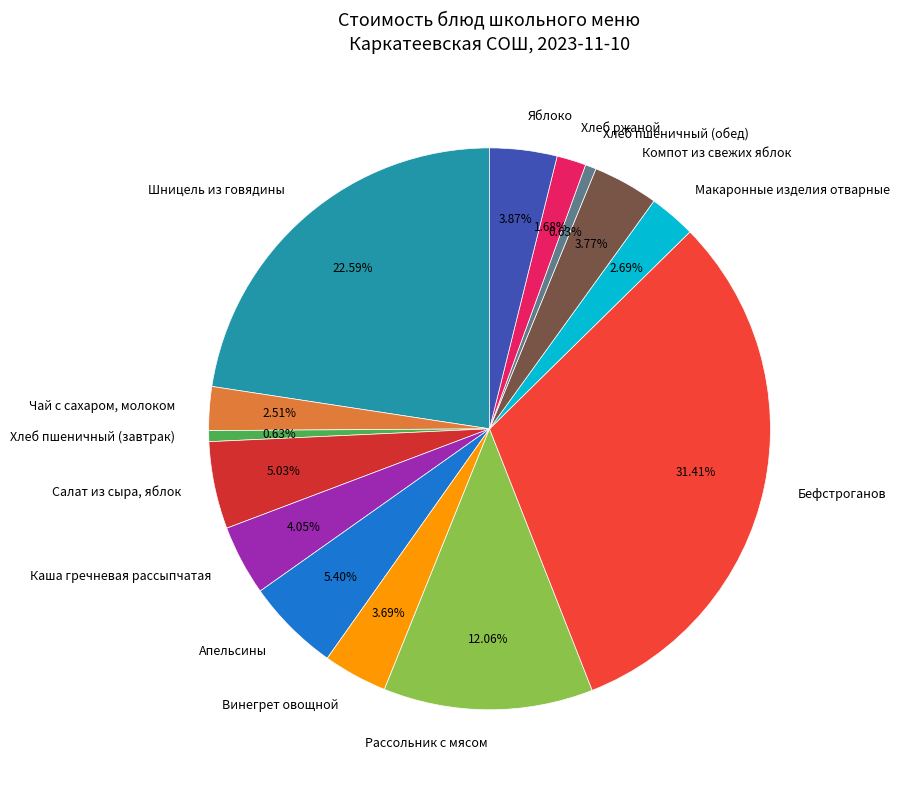

Which has a higher value, Бефстроганов or Хлеб пшеничный (завтрак)?

Бефстроганов